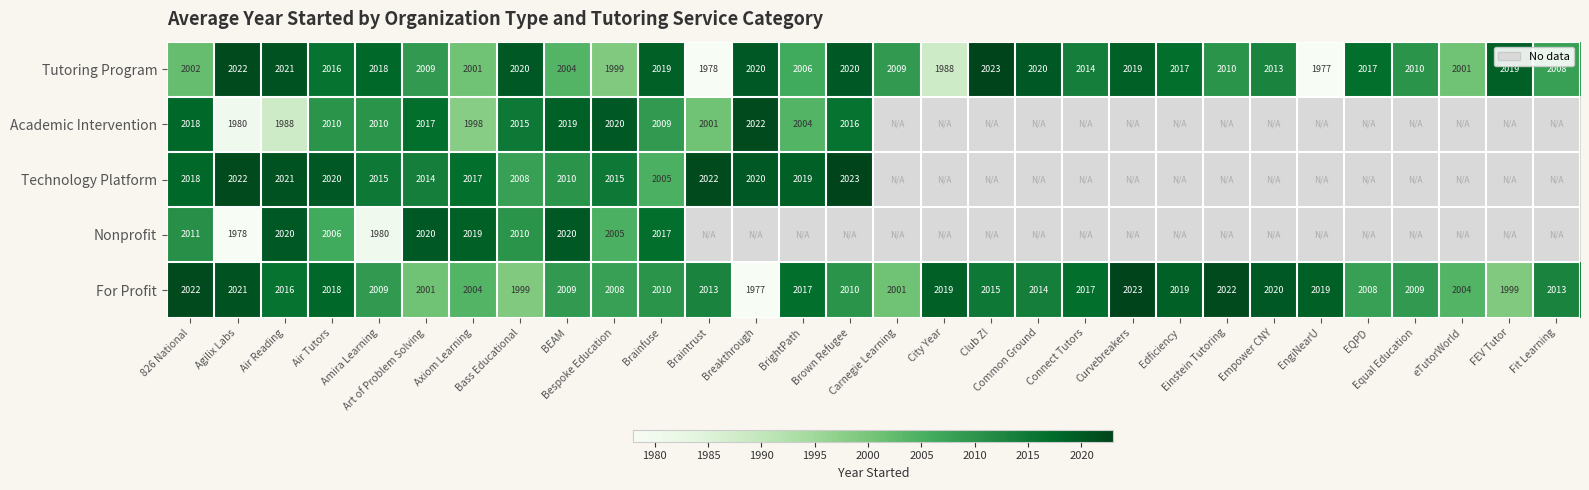

What is the minimum value for For Profit?

1977